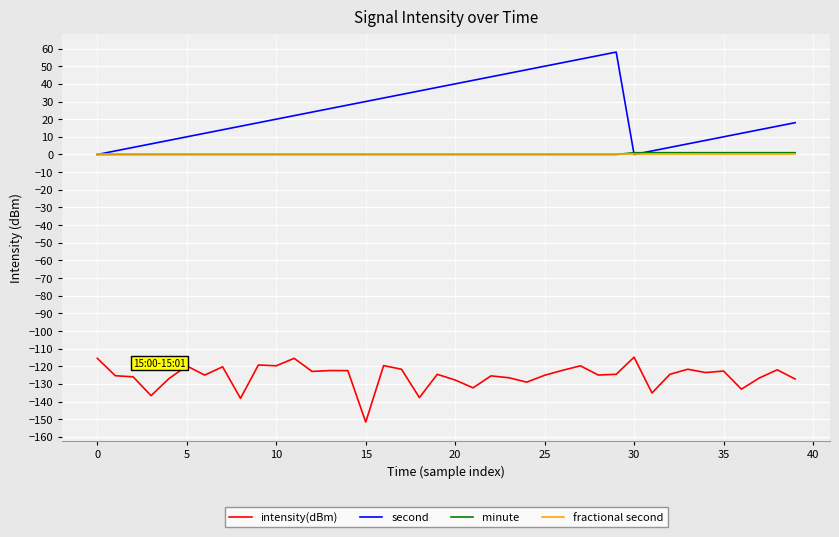

Which series has the largest range (max minus min)?

second